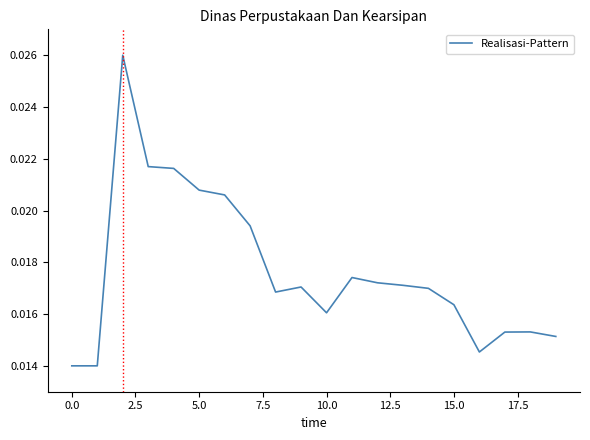

True or false: there are more than 2 points higher than both neighbors.

True